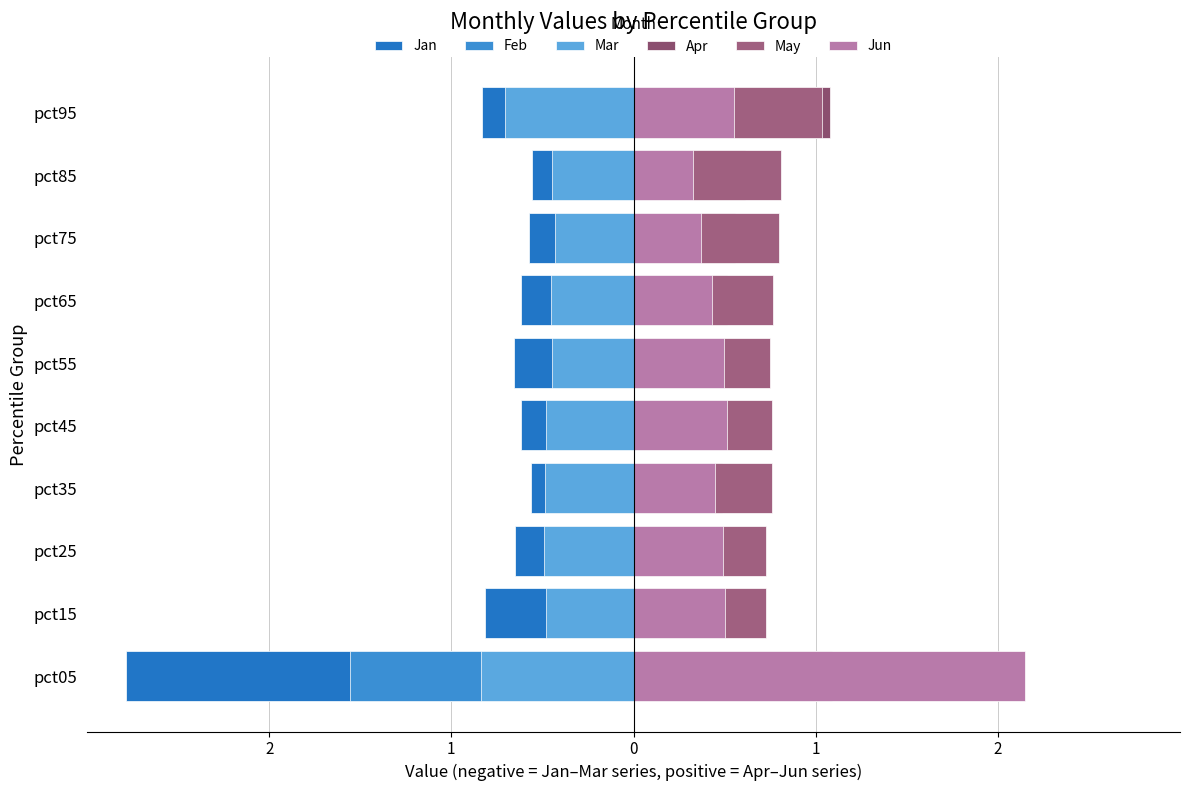

What are all the series names shown in the legend?

Jan, Feb, Mar, Apr, May, Jun